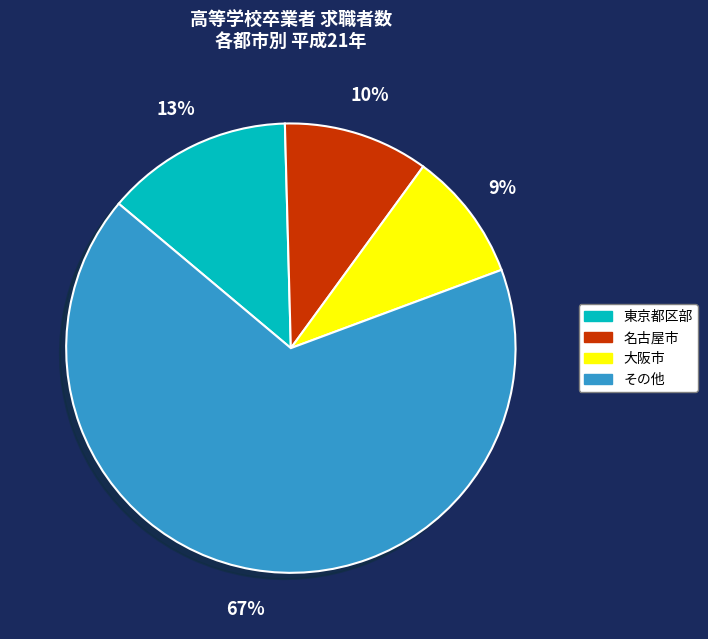

How many slices are in this pie chart?

4